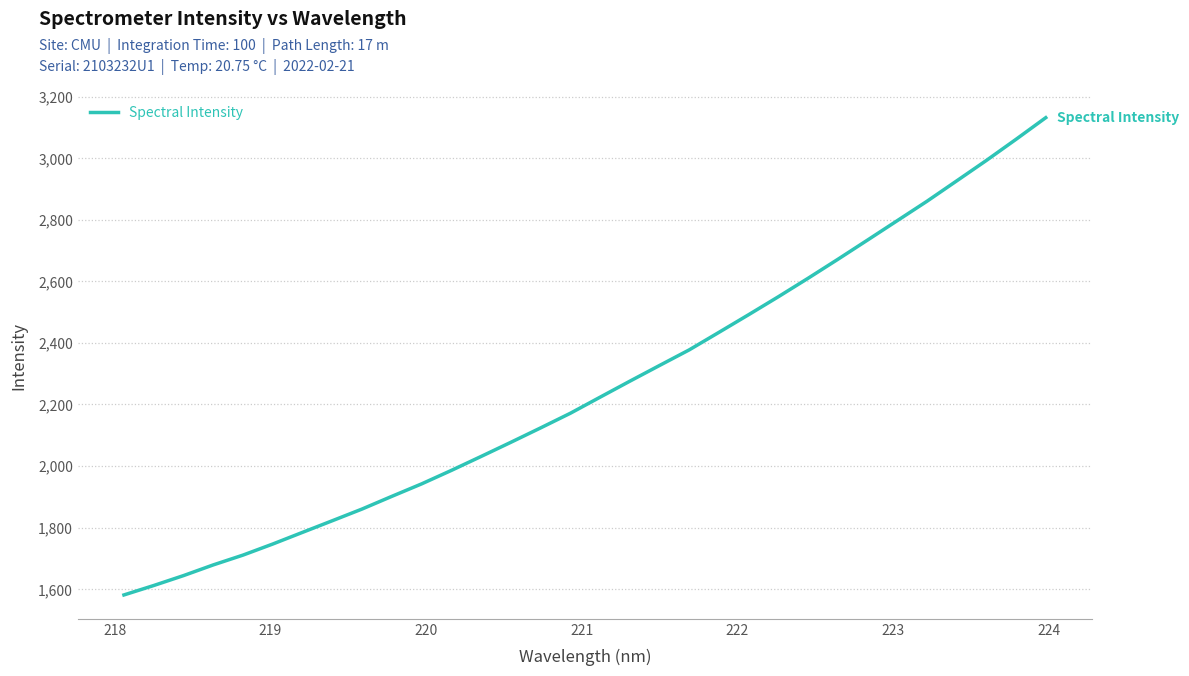

What is the maximum value shown in the chart?

3131.4